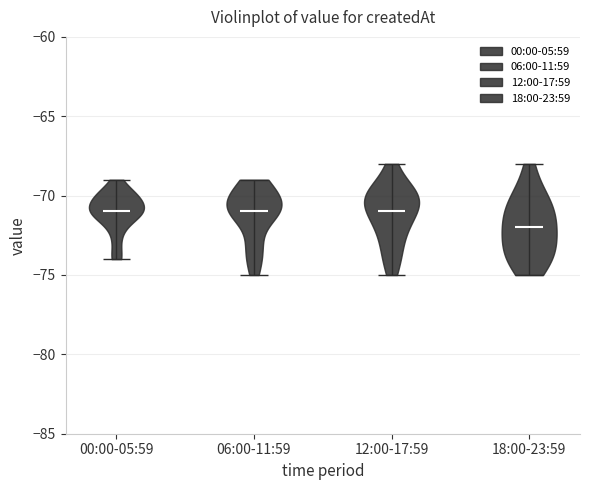

Which violin has the lowest median line?

18:00-23:59